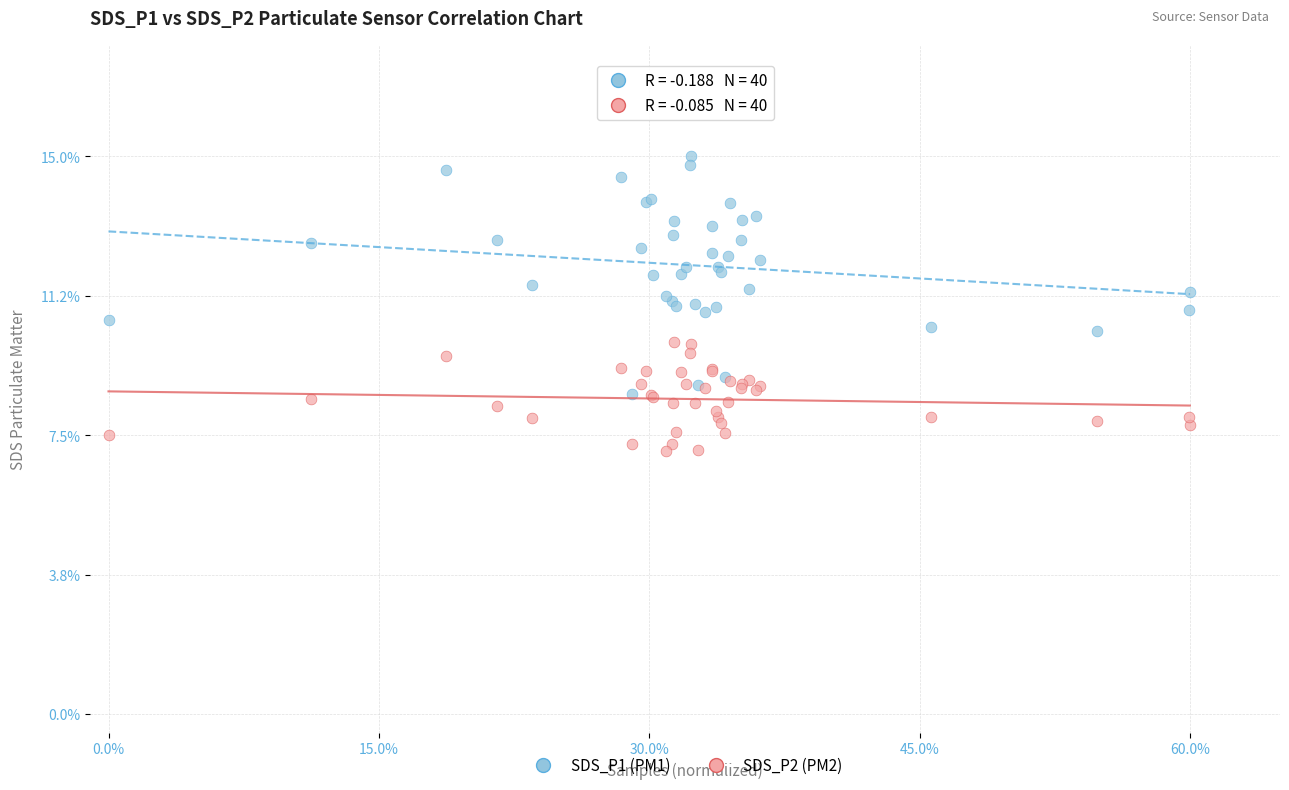

Which series reaches the maximum Y coordinate?

SDS_P1 (PM1)